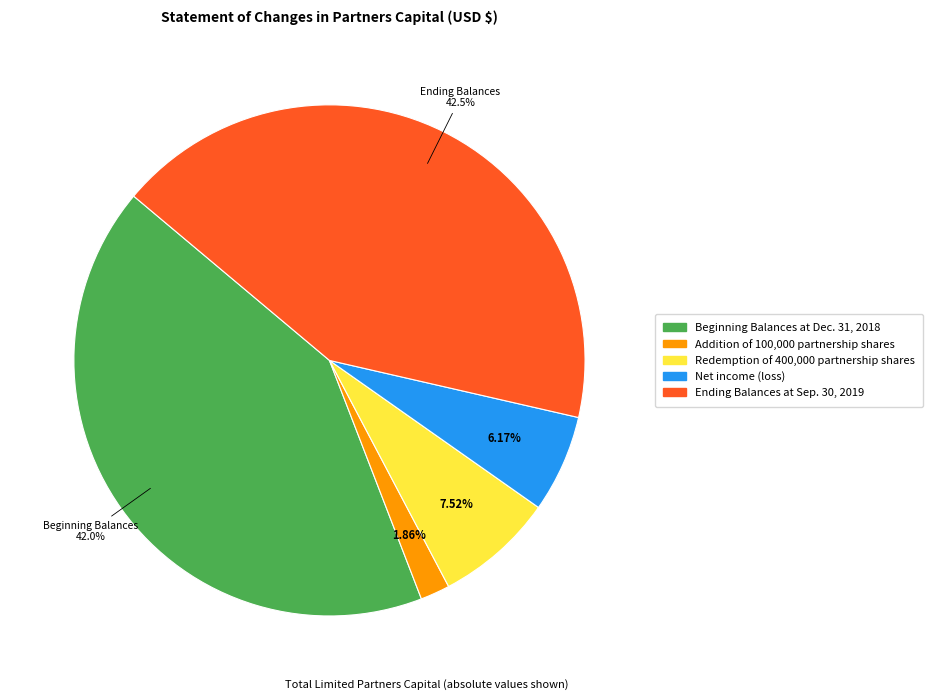

What percentage is the Redemption of 400,000 partnership shares slice, to the nearest percent?

8%